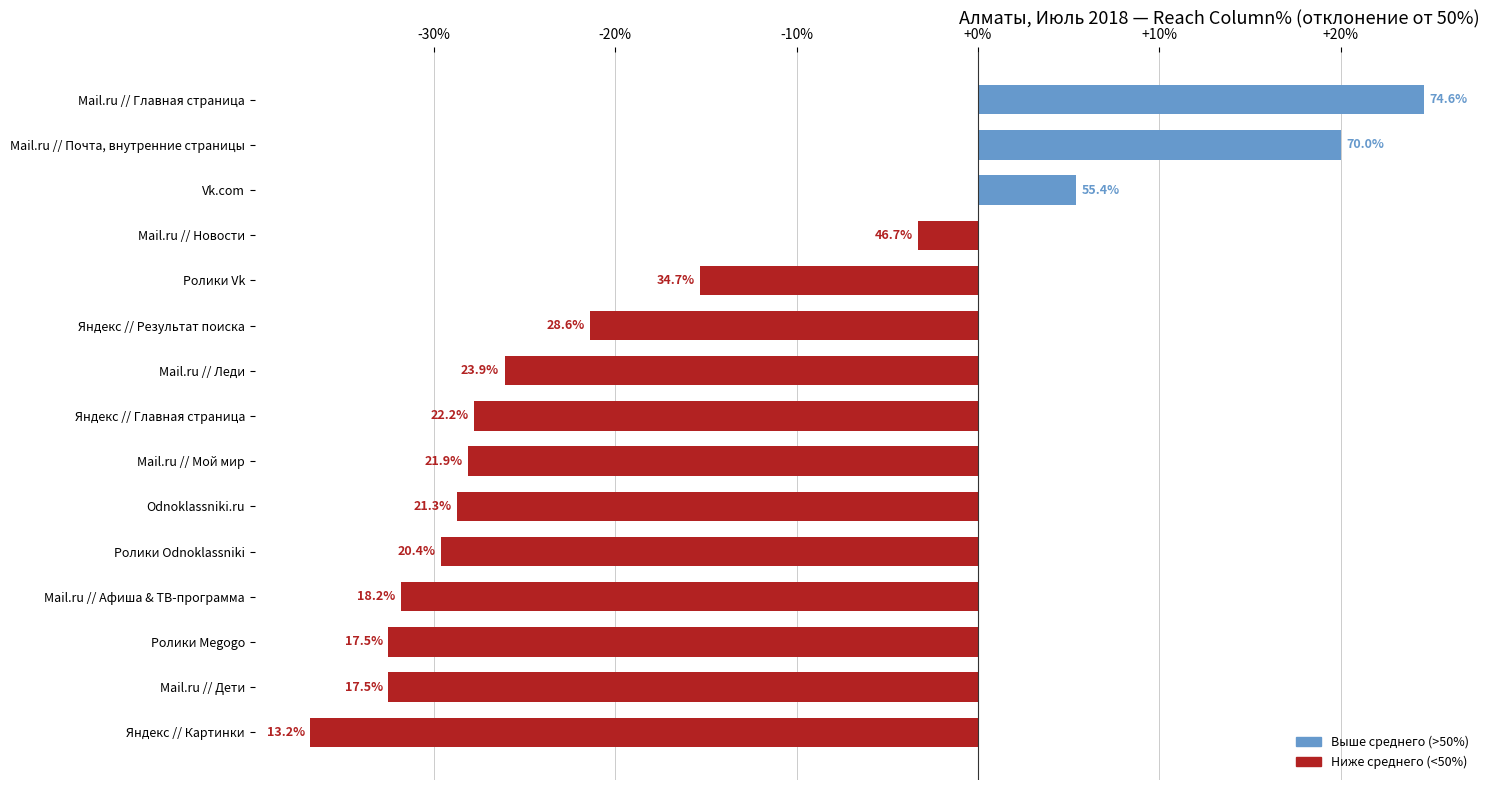

What is the maximum value shown in the chart?

24.6